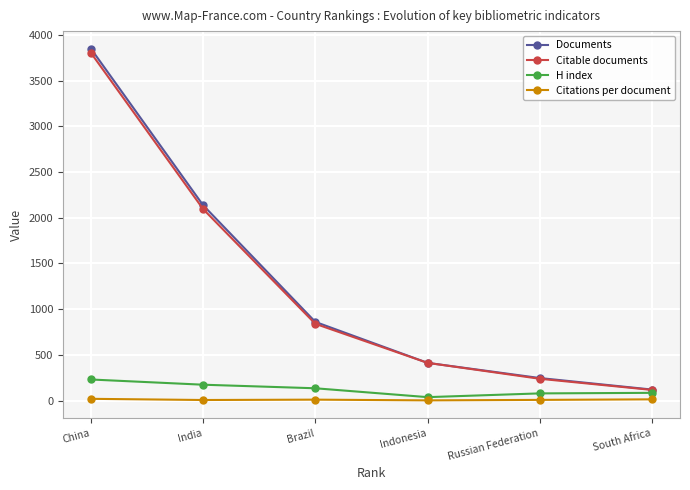

At how many categories does at least one series exceed 1655?

2